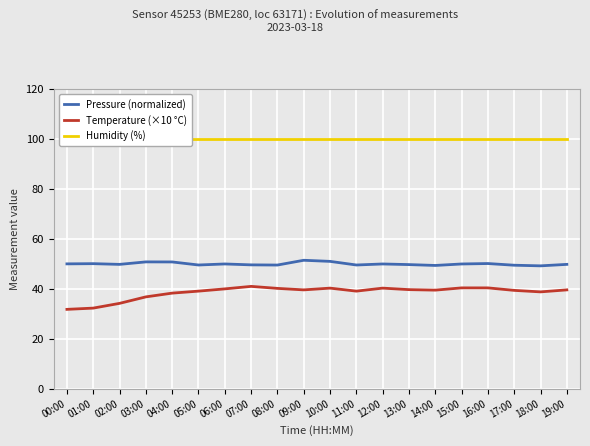

Read the Humidity (%) value at 03:00.

100.0